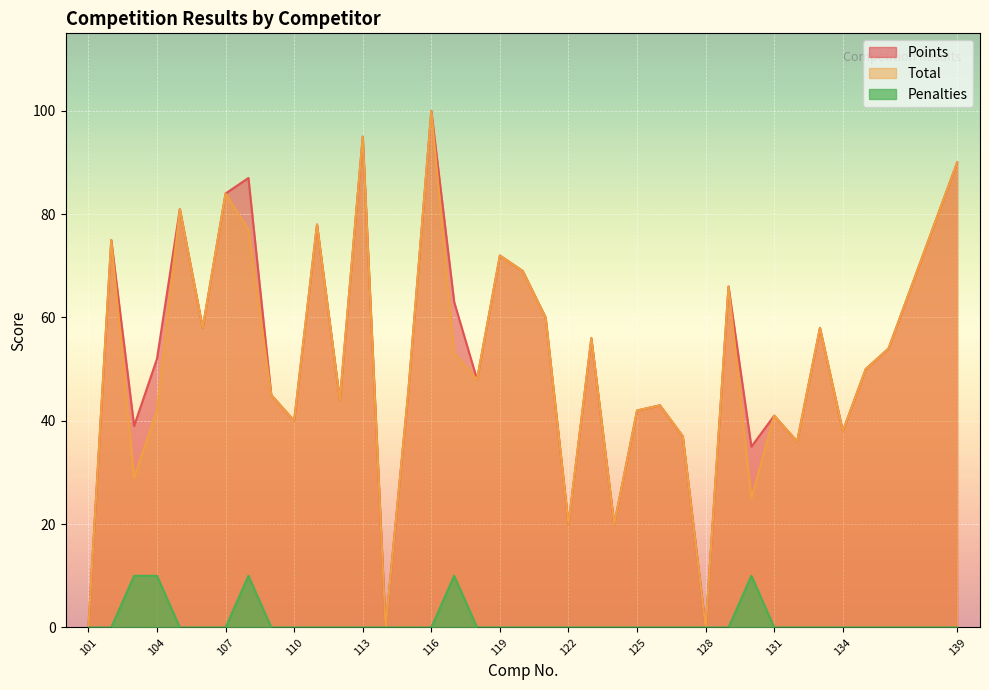

How many lines are shown in the chart?

3